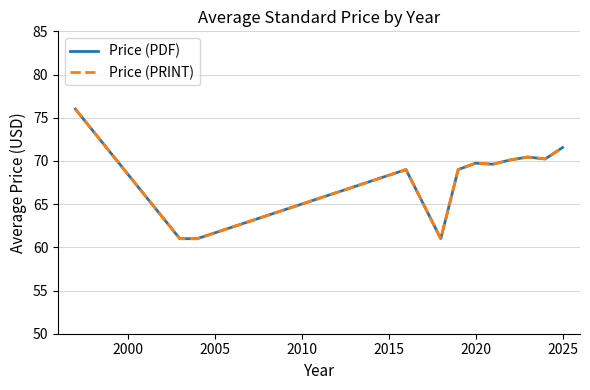

True or false: Price (PRINT) and Price (PDF) intersect in this chart.

False